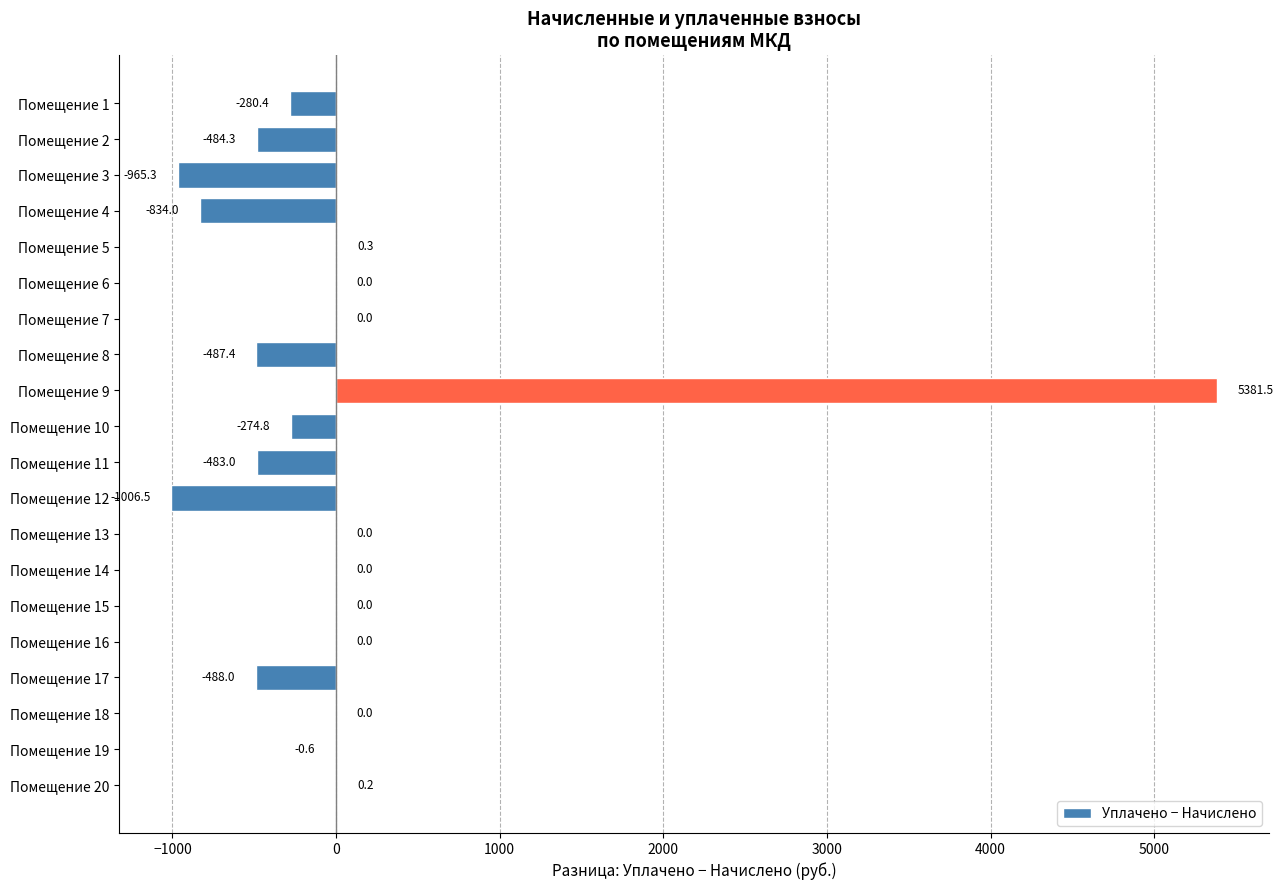

Count the number of data series in this chart.

1